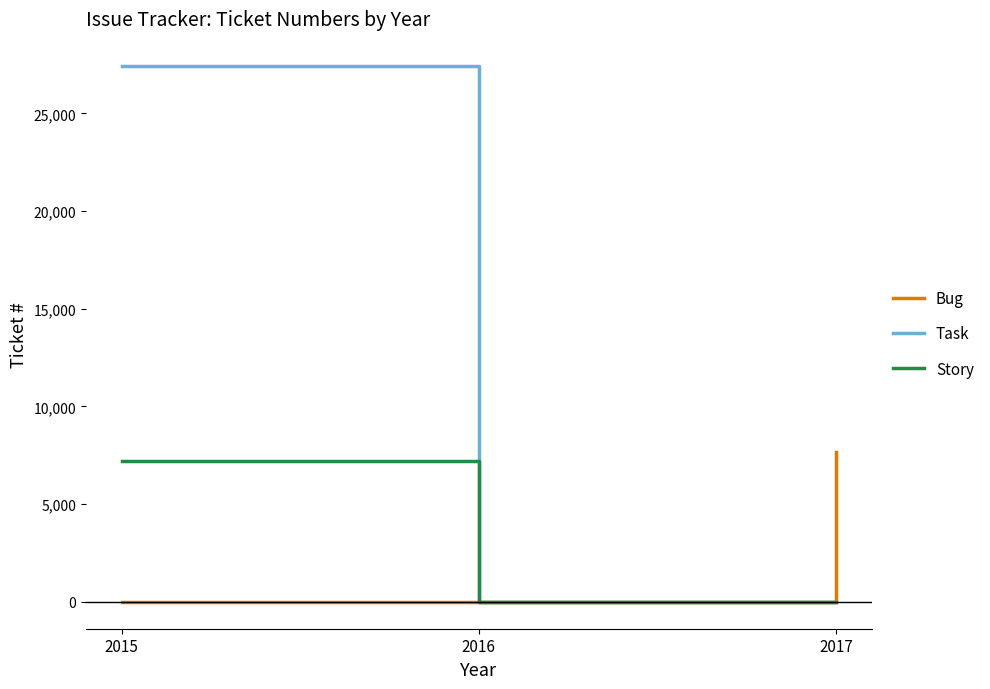

What is the maximum value shown in the chart?

27436